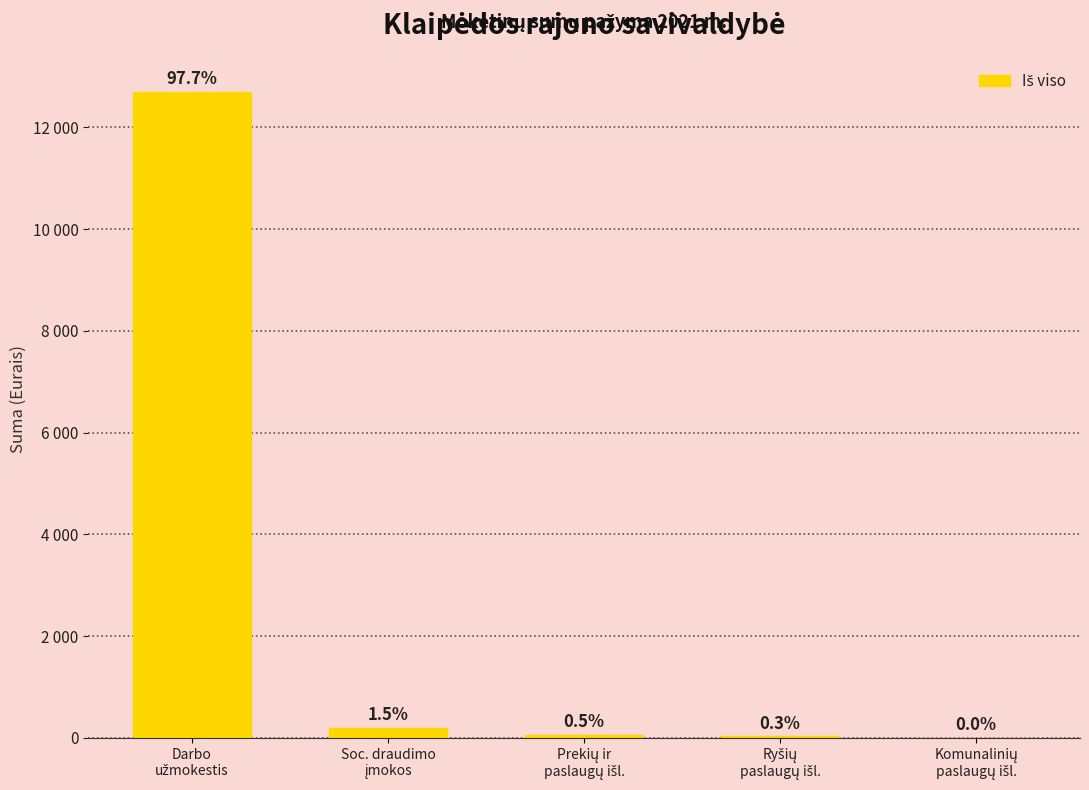

Rank the categories by value from lowest to highest.

Komunalinių
paslaugų išl., Ryšių
paslaugų išl., Prekių ir
paslaugų išl., Soc. draudimo
įmokos, Darbo
užmokestis